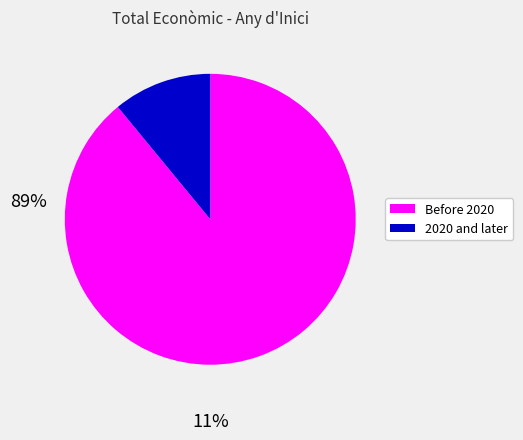

Count the number of slices in the pie.

2